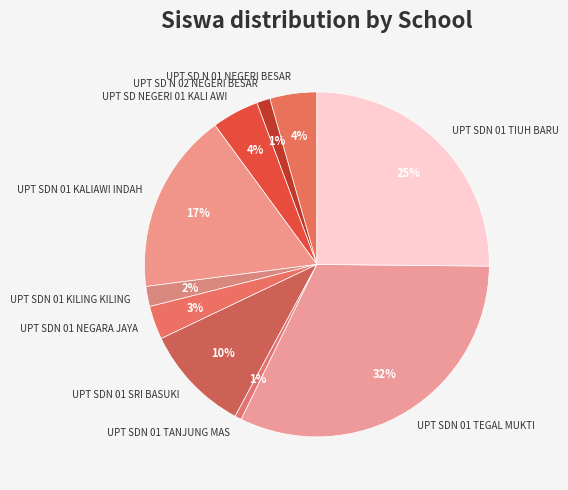

Count the number of slices in the pie.

10